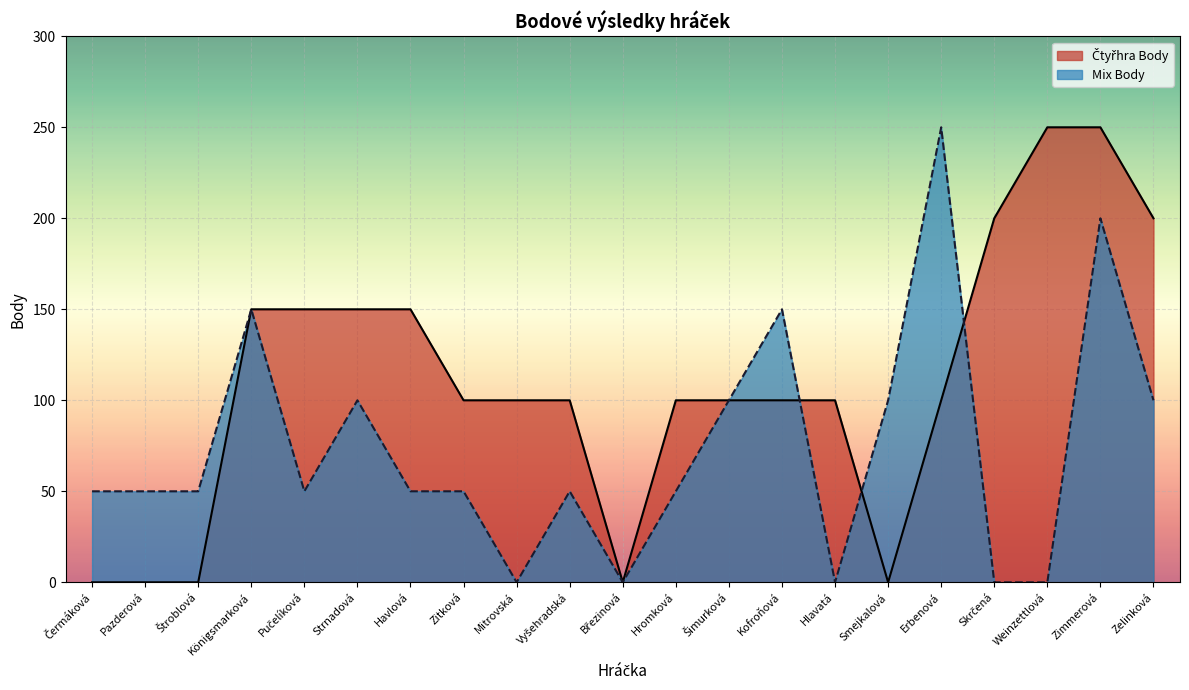

What position from the left is Weinzettlová?

19